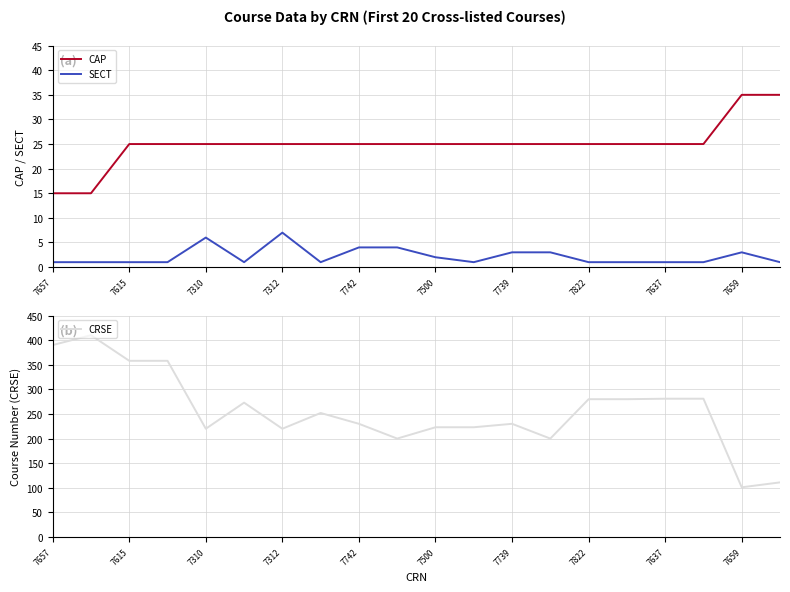

True or false: SECT and CRSE intersect in this chart.

False